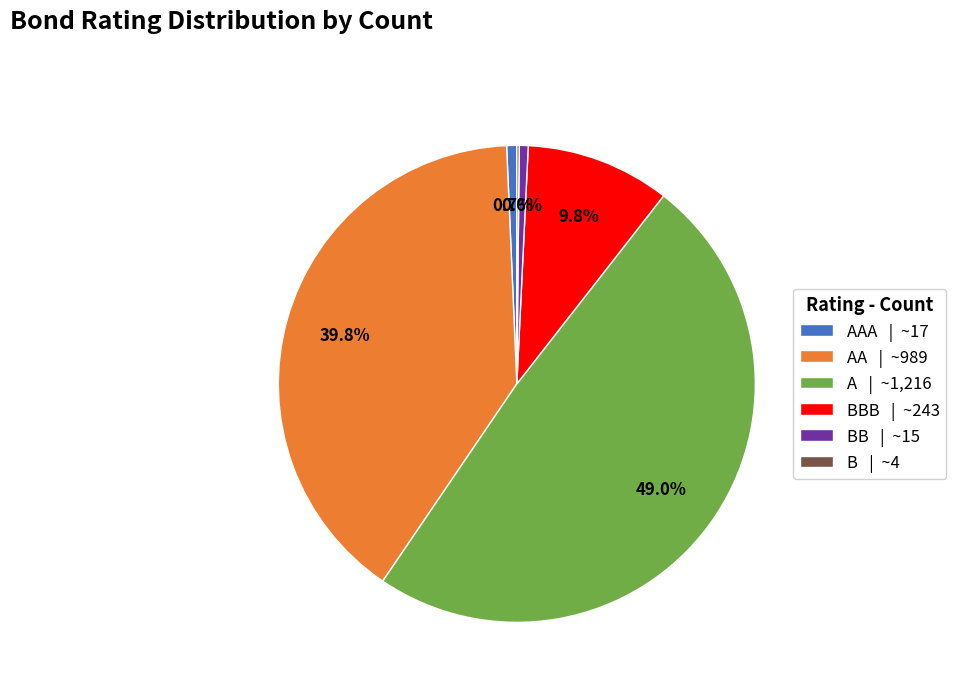

What is the ratio of the value at AA | ~989 to the value at BBB | ~243?

4.1